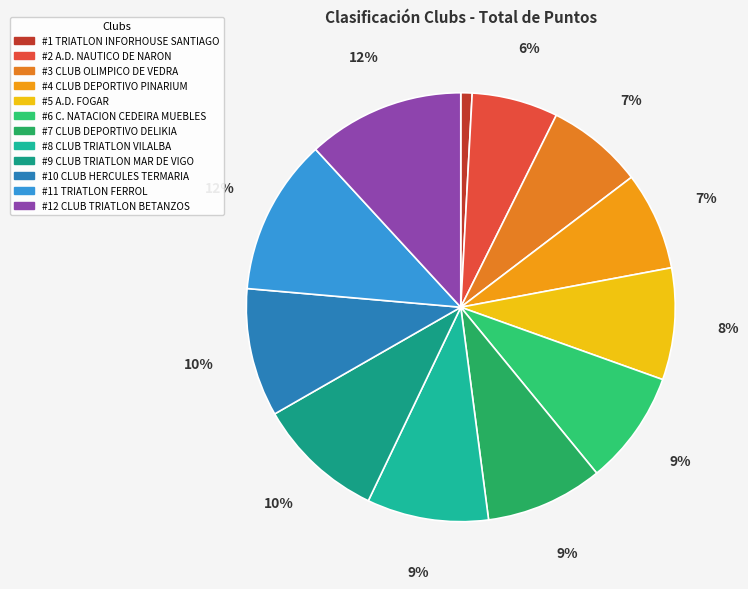

How many segments does this pie chart have?

12